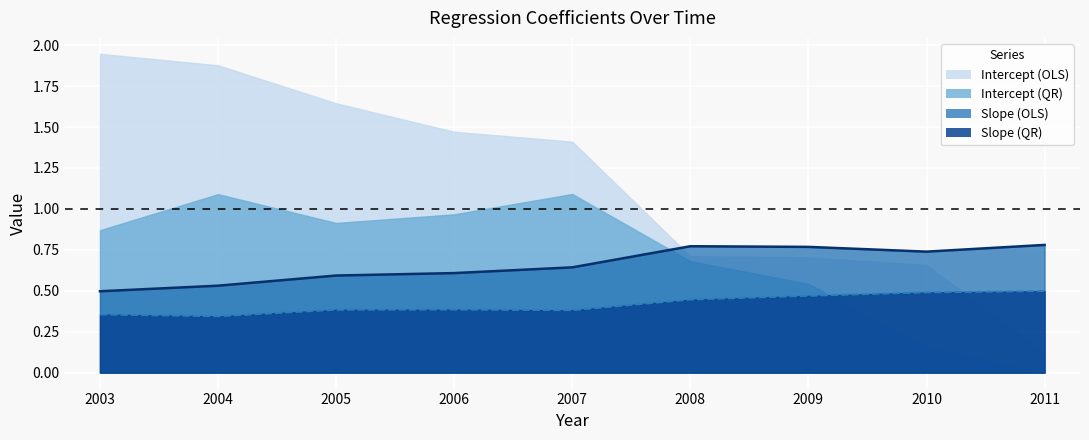

What is the lowest value of the Slope (QR) series?

0.3